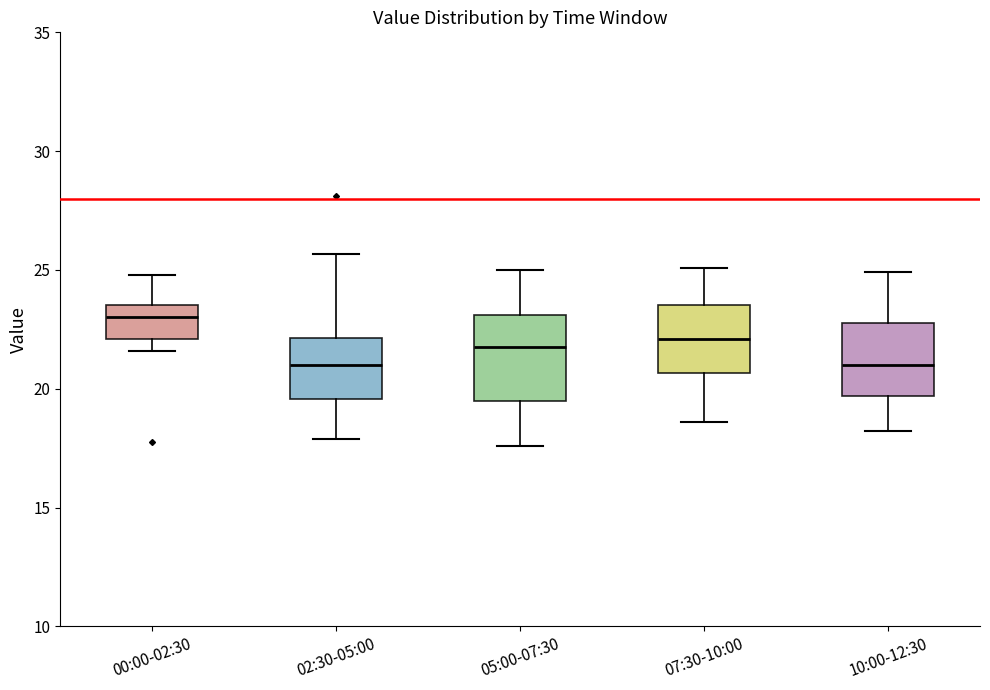

Where does the lower whisker of the box for 07:30-10:00 end on the y-axis? The values are not printed on the chart, so give them approximately, as read against the axis.

18.5